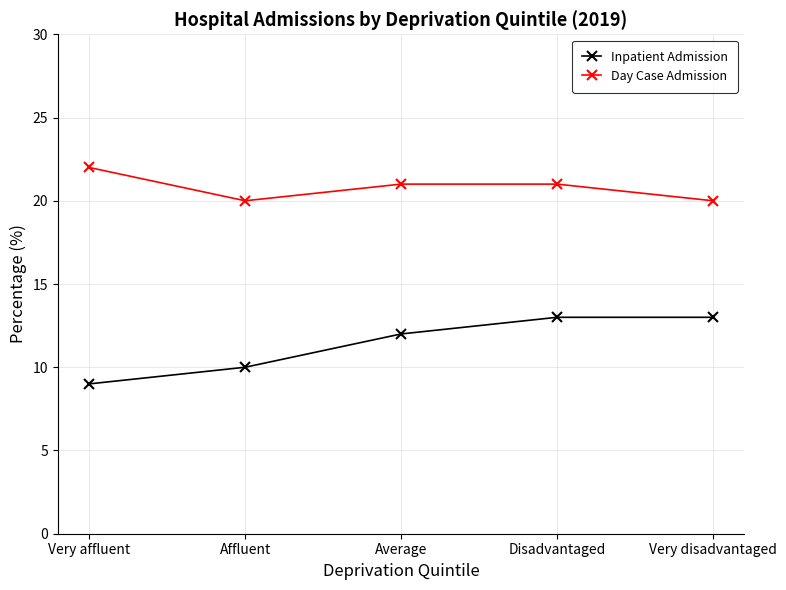

Read the Day Case Admission value at Very affluent.

22